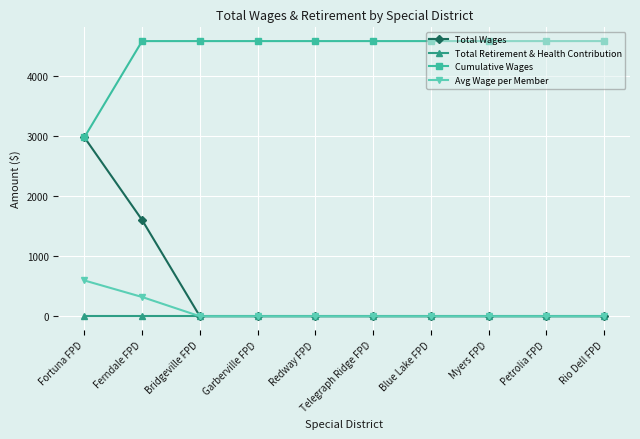

Reading left to right, extract all data points from this chart.

Total Wages: Fortuna FPD=2975	Ferndale FPD=1600	Bridgeville FPD=0	Garberville FPD=0	Redway FPD=0	Telegraph Ridge FPD=0	Blue Lake FPD=0	Myers FPD=0	Petrolia FPD=0	Rio Dell FPD=0
Total Retirement & Health Contribution: Fortuna FPD=0	Ferndale FPD=0	Bridgeville FPD=0	Garberville FPD=0	Redway FPD=0	Telegraph Ridge FPD=0	Blue Lake FPD=0	Myers FPD=0	Petrolia FPD=0	Rio Dell FPD=0
Cumulative Wages: Fortuna FPD=2975	Ferndale FPD=4575	Bridgeville FPD=4575	Garberville FPD=4575	Redway FPD=4575	Telegraph Ridge FPD=4575	Blue Lake FPD=4575	Myers FPD=4575	Petrolia FPD=4575	Rio Dell FPD=4575
Avg Wage per Member: Fortuna FPD=595	Ferndale FPD=320	Bridgeville FPD=0	Garberville FPD=0	Redway FPD=0	Telegraph Ridge FPD=0	Blue Lake FPD=0	Myers FPD=0	Petrolia FPD=0	Rio Dell FPD=0